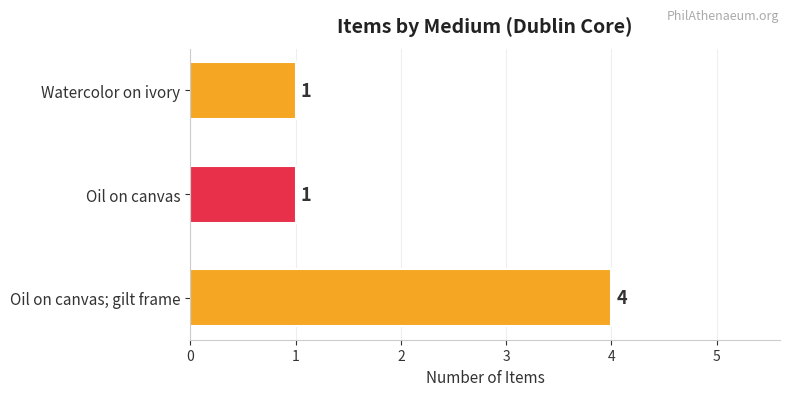

The chart shows a value of 1 at Watercolor on ivory. True or false?

True